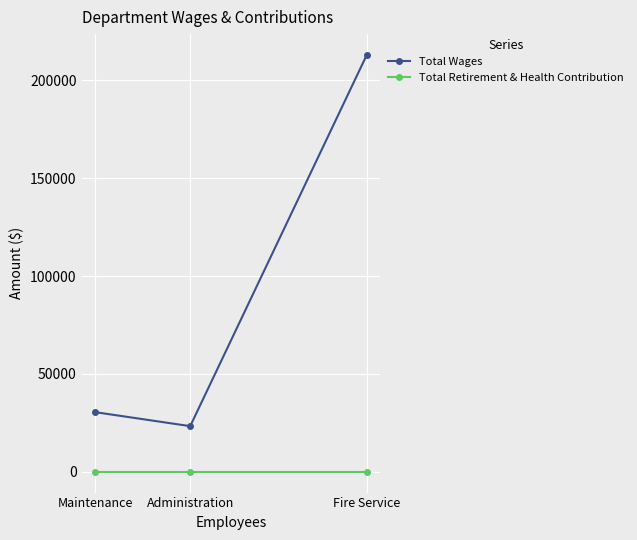

Rank the series by their average value, from lowest to highest.

Total Retirement & Health Contribution, Total Wages